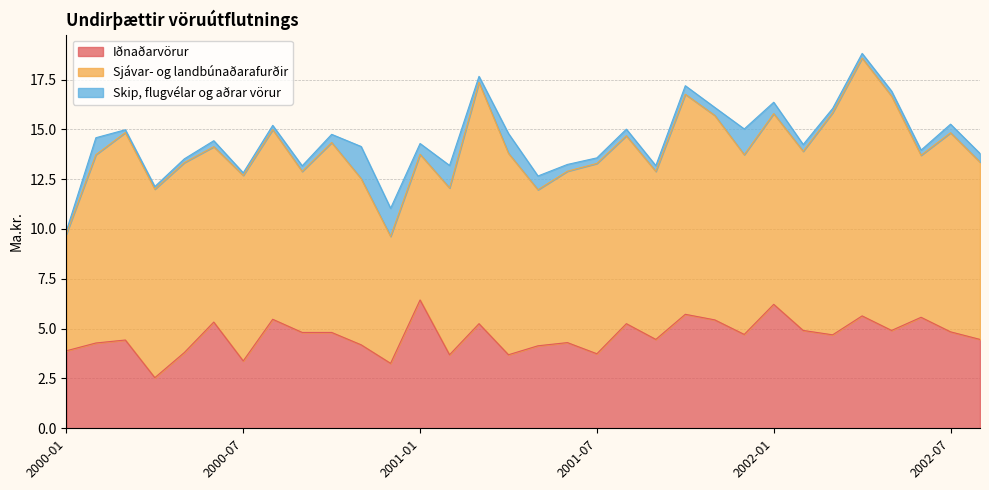

How many lines are shown in the chart?

3